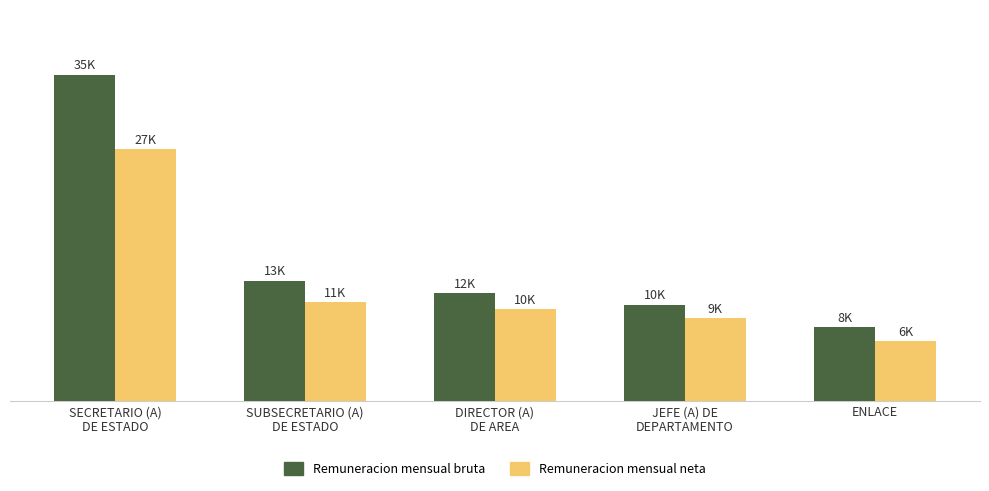

Does the chart contain any negative values?

No